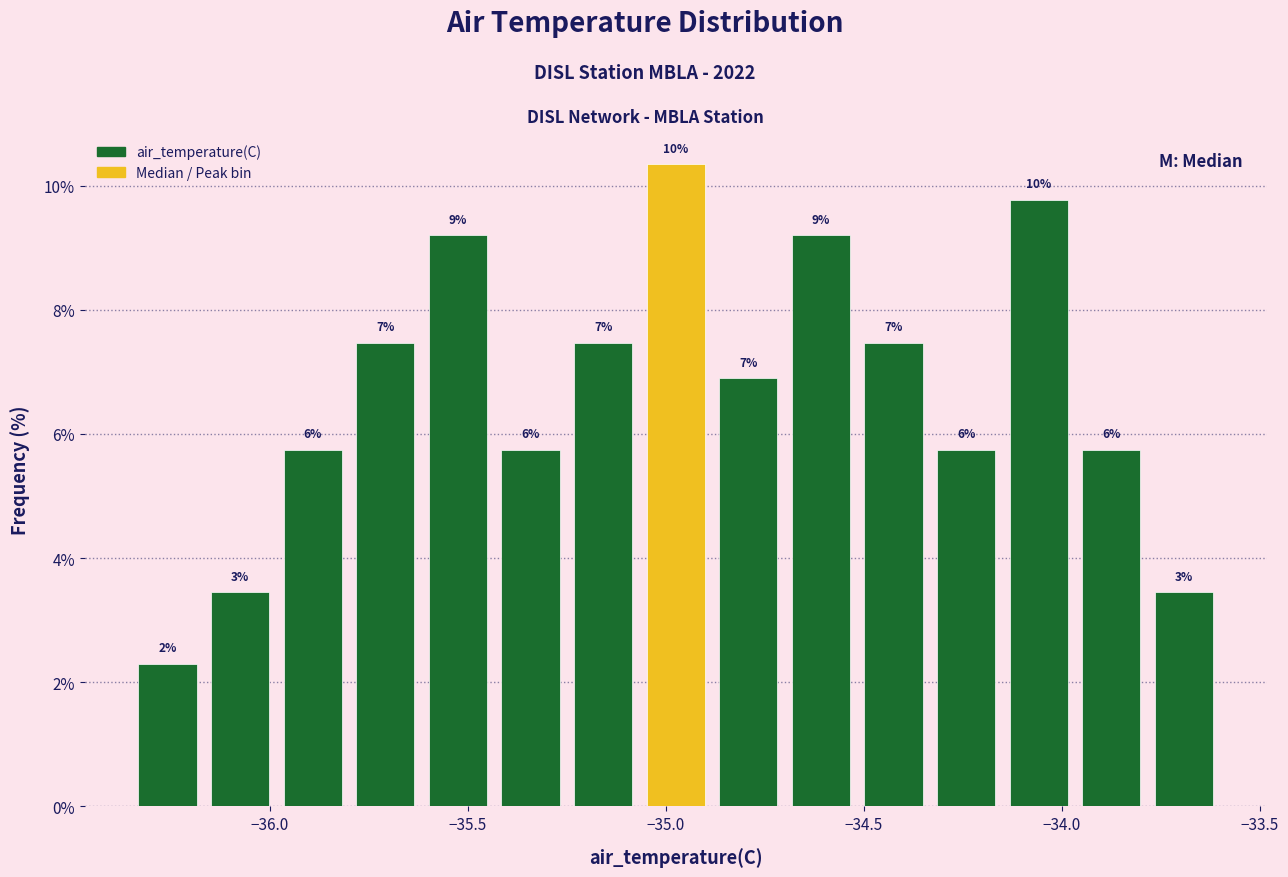

Read against the x-axis, roughly where is the centre of the tallest bar?

-34.95